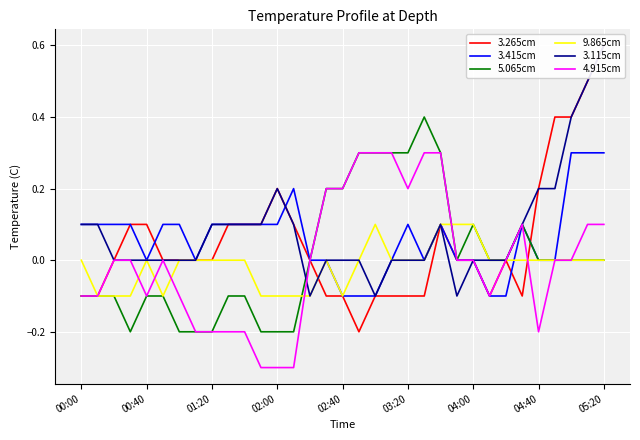

Is this an area chart (filled region under the line)?

No